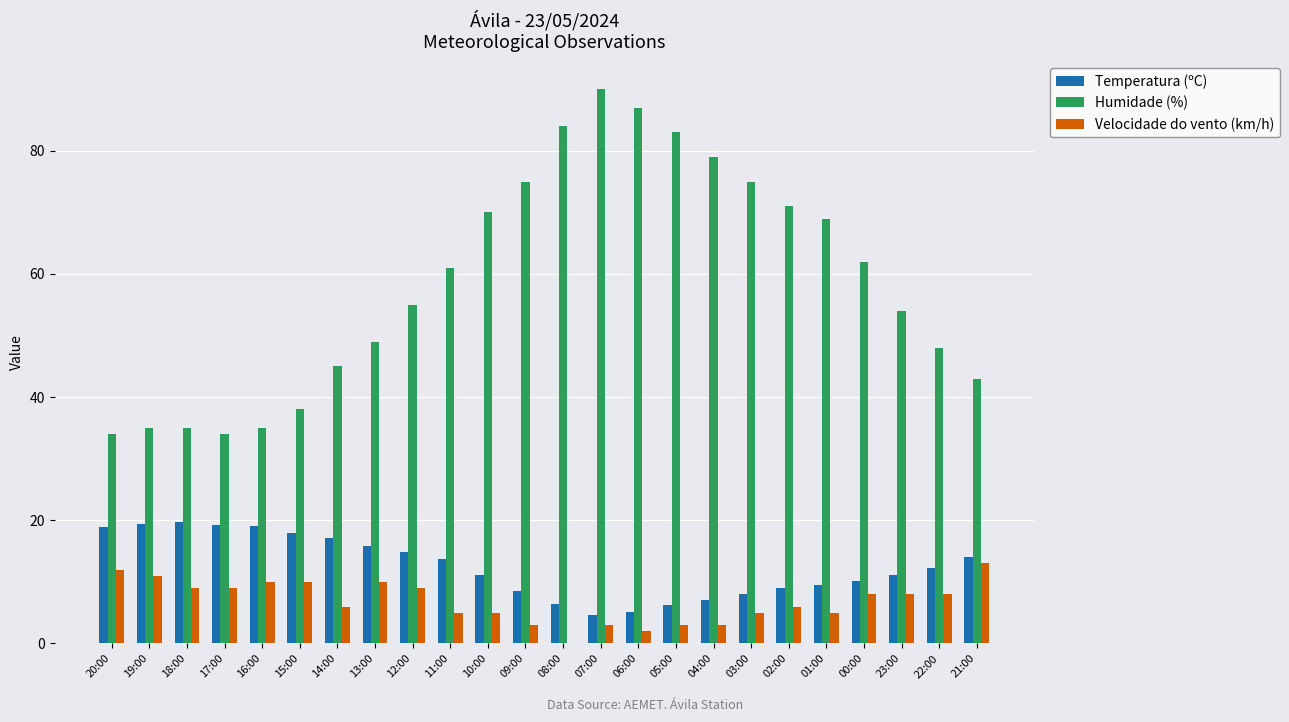

True or false: Velocidade do vento (km/h) has a value of 9.0 at 12:00.

True